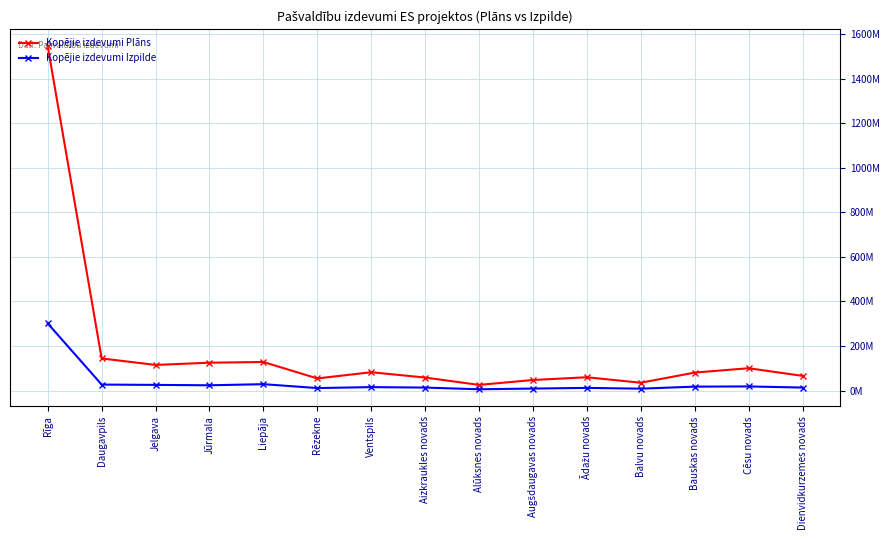

Is this an area chart (filled region under the line)?

No